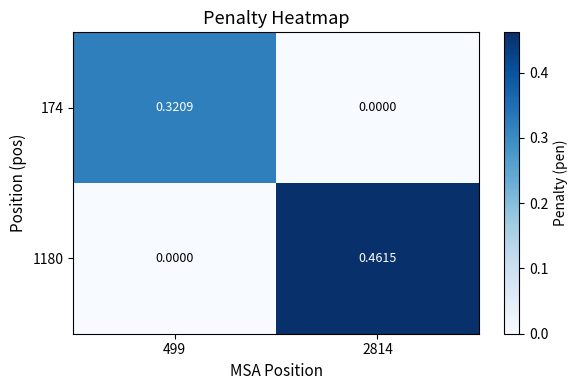

How many data points does each series have?

2